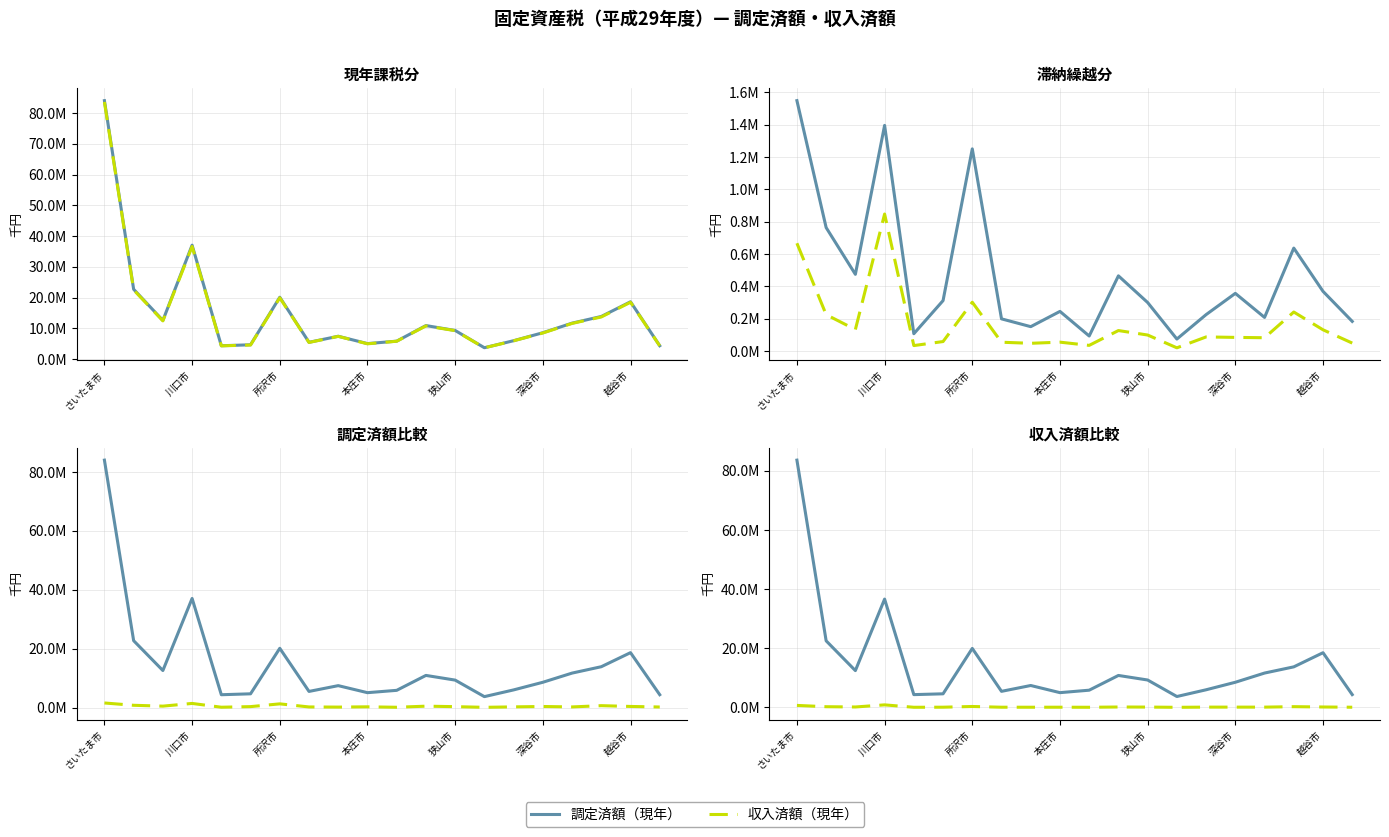

The 調定済額（現年） series shows 5049883 at 本庄市. True or false?

True